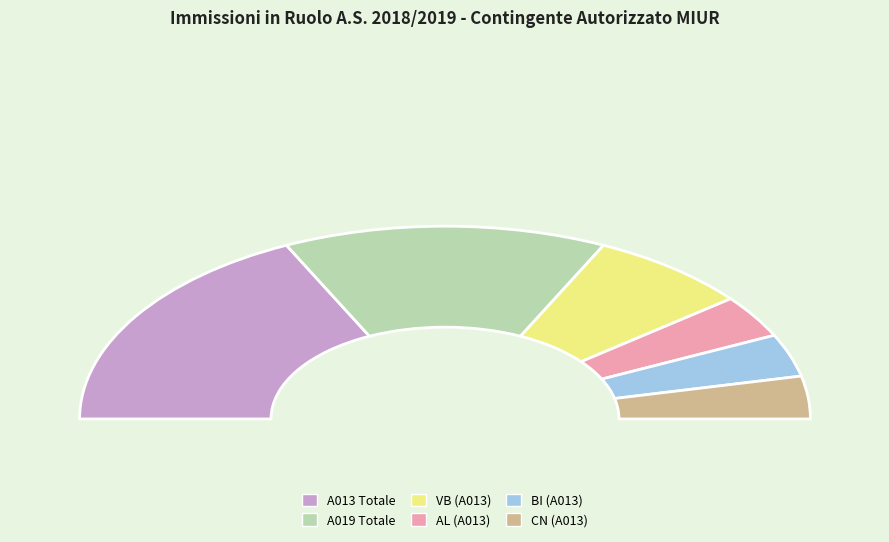

What percentage do A019 Piemonte and BI A013 together represent?

35.7%